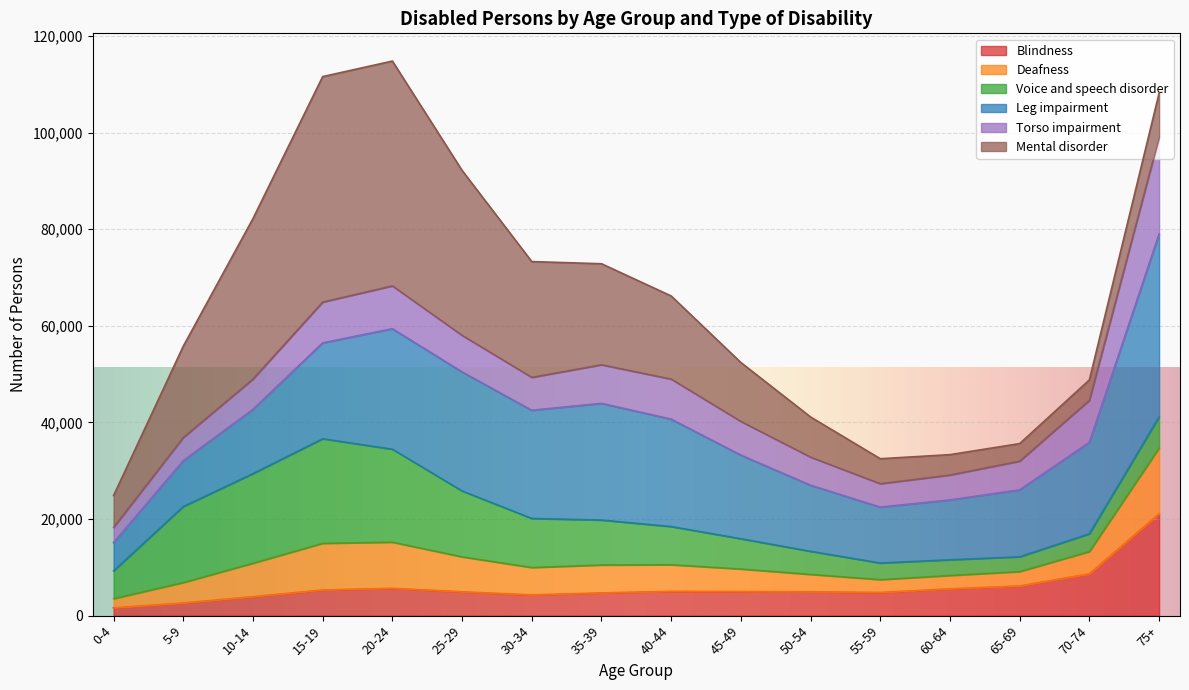

What is the maximum value for Blindness?

21091